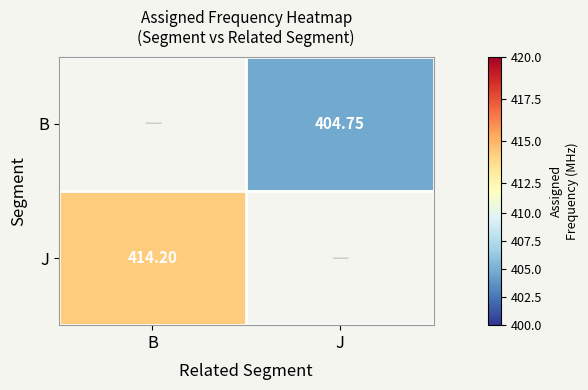

The B series shows 673.8 at J. True or false?

False